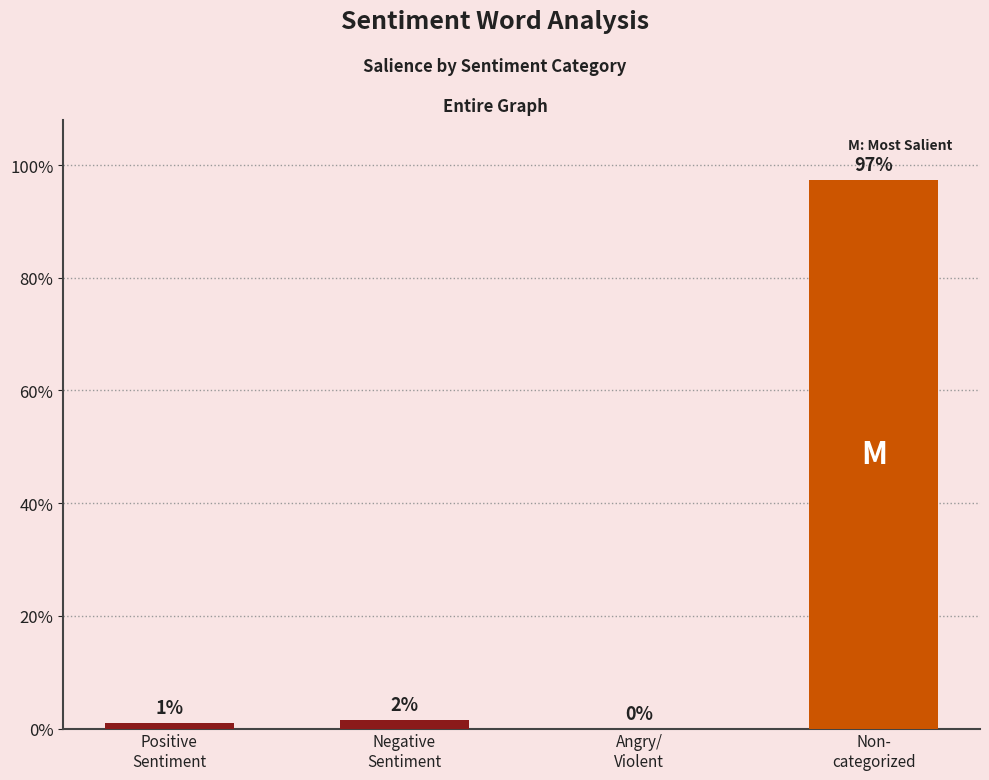

Are the bars horizontal?

No